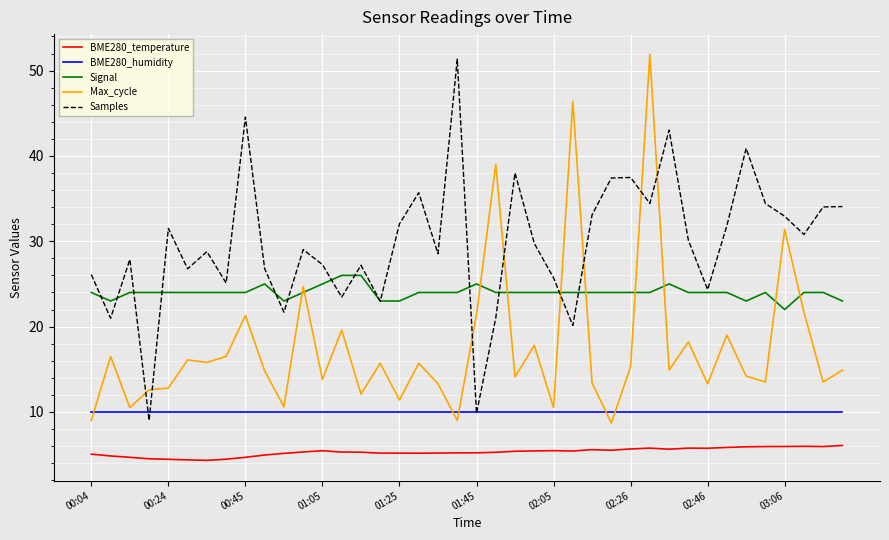

What is the maximum value for Samples?

51.3